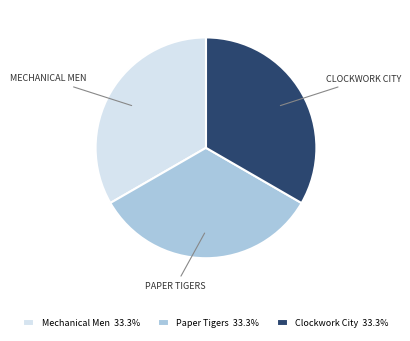

Approximately how many times larger is the value at Mechanical Men 33.3% compared to Clockwork City 33.3%?

1.0